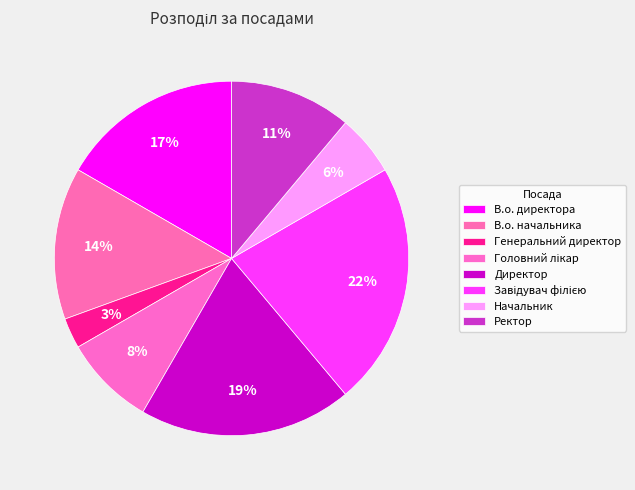

To the nearest percent, what is the combined percentage of В.о. директора and В.о. начальника?

31%